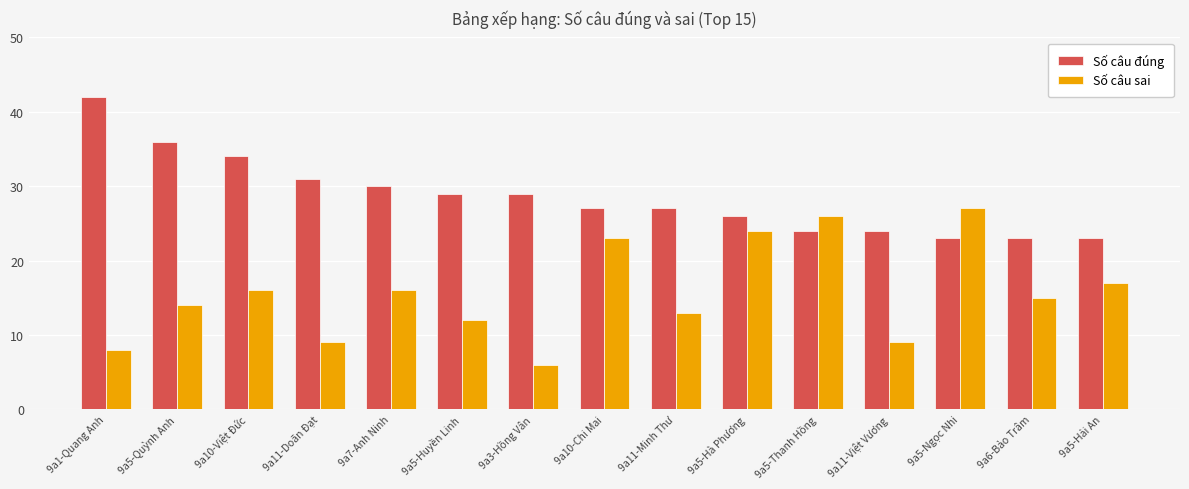

At 9a1-Quang Anh, list the series in order from largest to smallest.

Số câu đúng, Số câu sai